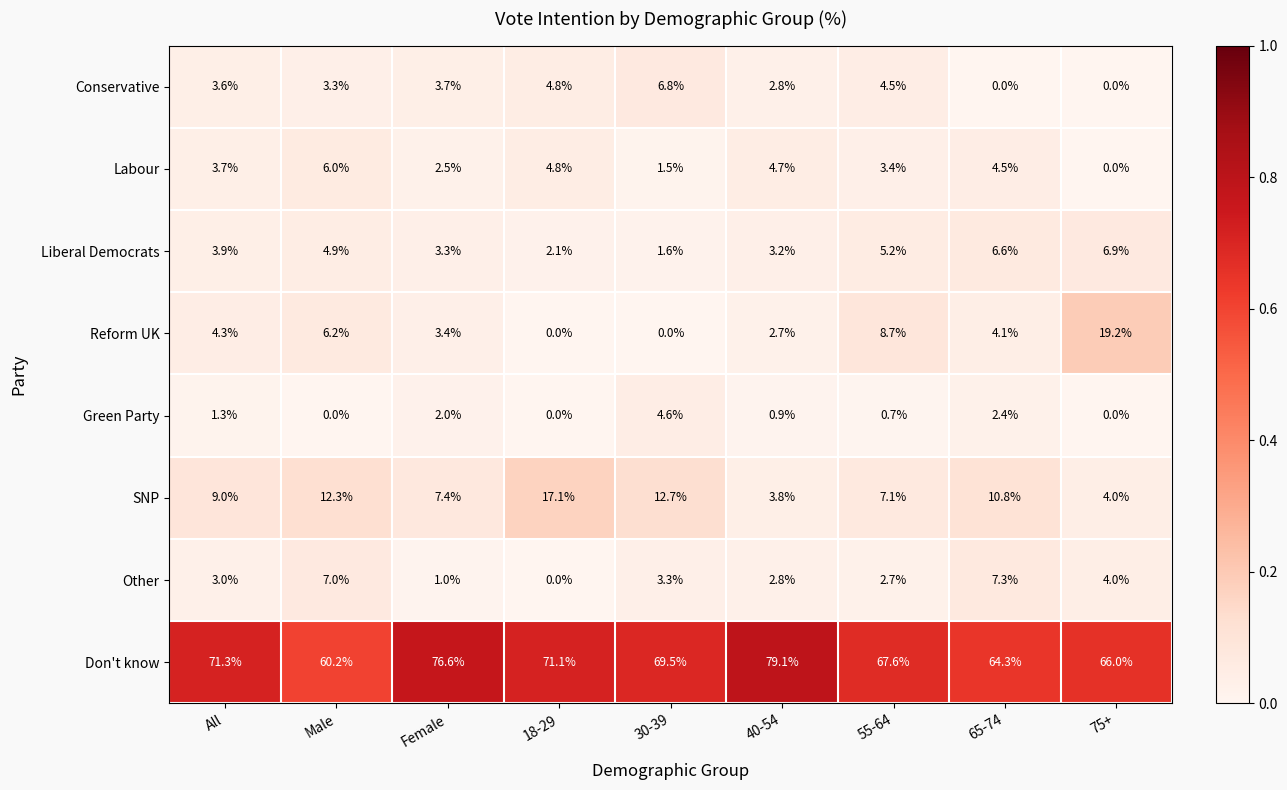

At which category does the chart reach its peak across all series?

40-54